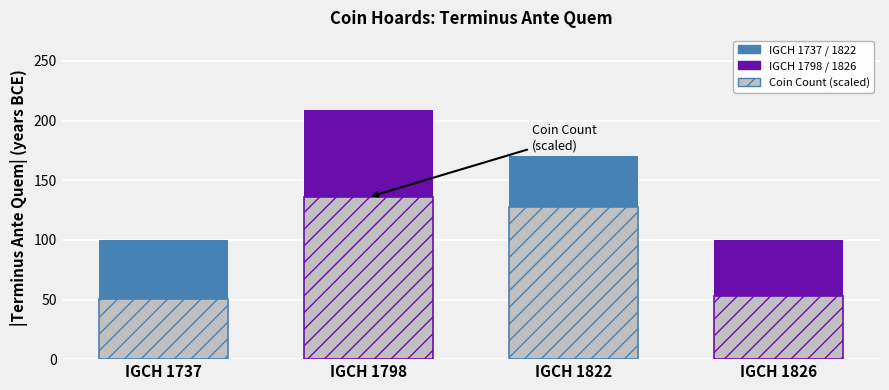

Rank the categories by value from lowest to highest.

IGCH 1737, IGCH 1826, IGCH 1822, IGCH 1798